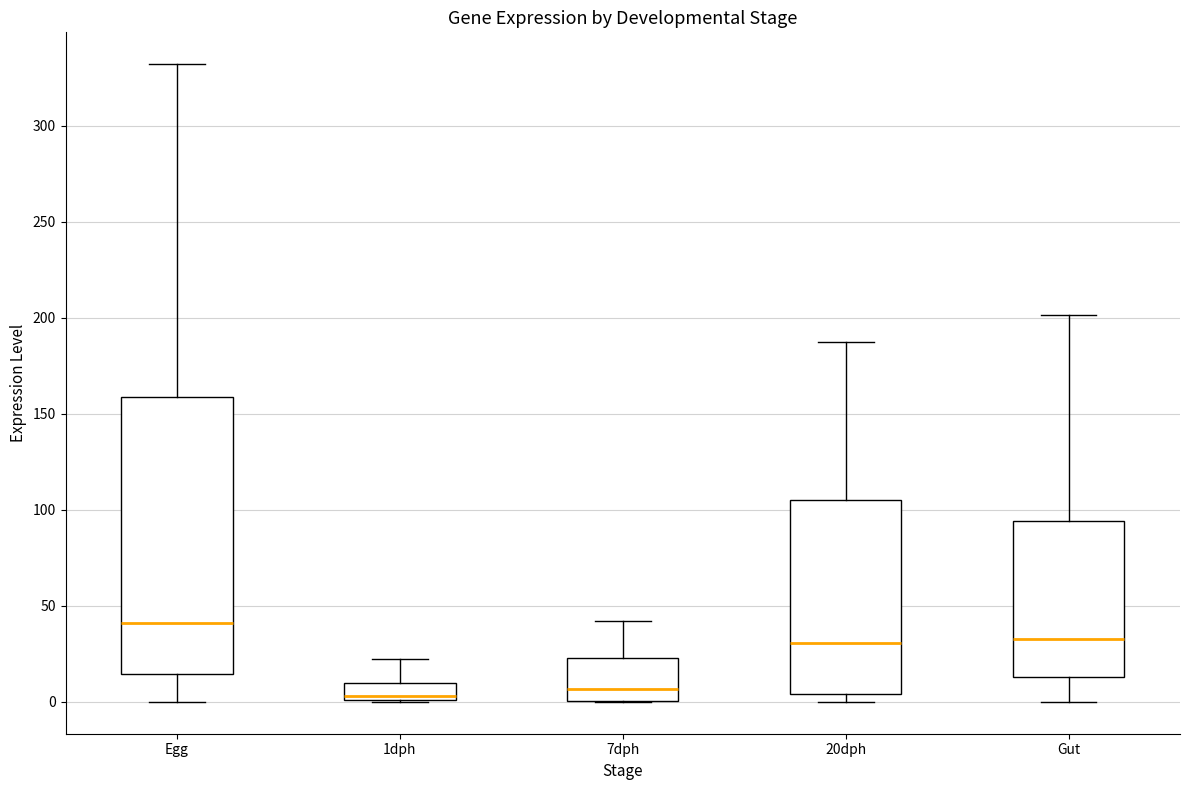

Reading left to right, transcribe this box plot: for each box, give where its median line is, the range the box spans, and where its two whiskers end, as read against the y-axis. The values are not printed on the chart, so give them approximately, as read against the axis.

Egg: median 40, box 15 to 160, whiskers 0 to 330
1dph: median 5, box 0 to 10, whiskers 0 to 20
7dph: median 5, box 0 to 25, whiskers 0 to 40
20dph: median 30, box 5 to 105, whiskers 0 to 190
Gut: median 30, box 15 to 95, whiskers 0 to 200